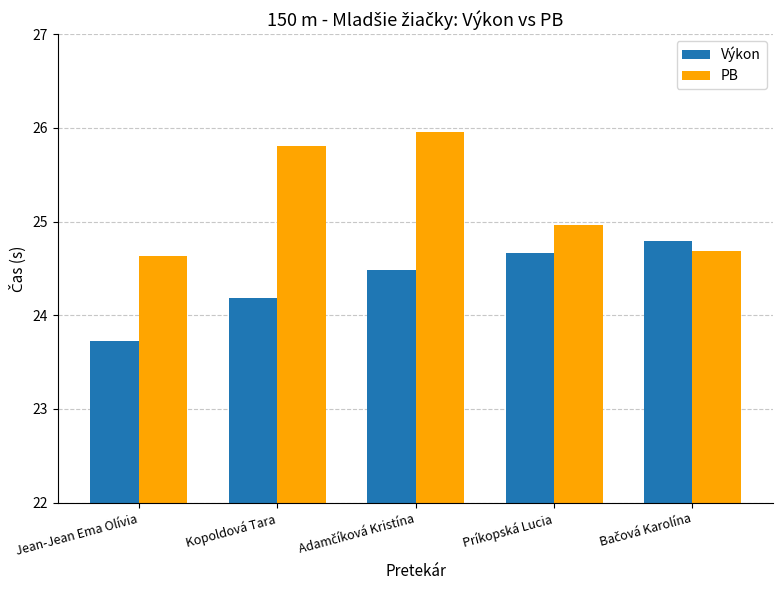

Reading left to right, what are all the values shown in this chart?

Výkon: 23.7	24.2	24.5	24.7	24.8
PB: 24.6	25.8	26.0	25.0	24.7